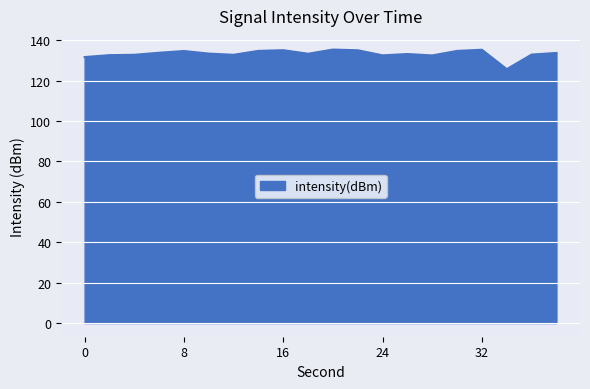

What is the average value?

133.3